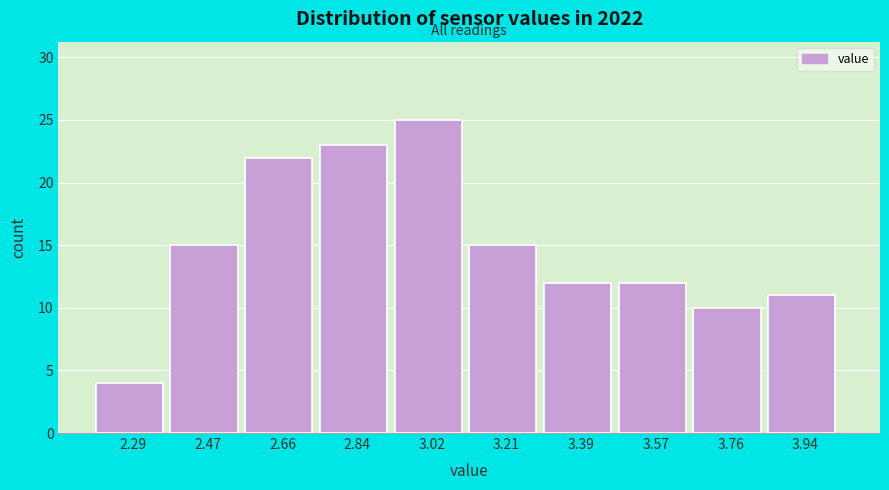

Reading left to right, list every bar in this chart as the range it spans on the x-axis followed by its height. Neither the bar edges nor the heights are printed on the chart, so give them approximately, as read against the axes.

2.20 to 2.38: 4
2.38 to 2.56: 15
2.56 to 2.74: 22
2.74 to 2.94: 23
2.94 to 3.12: 25
3.12 to 3.30: 15
3.30 to 3.48: 12
3.48 to 3.66: 12
3.66 to 3.84: 10
3.84 to 4.04: 11